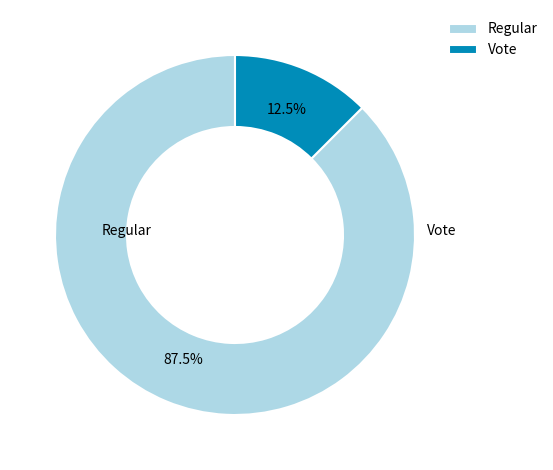

To the nearest percent, what is the difference between the largest and smallest slice percentages?

75%